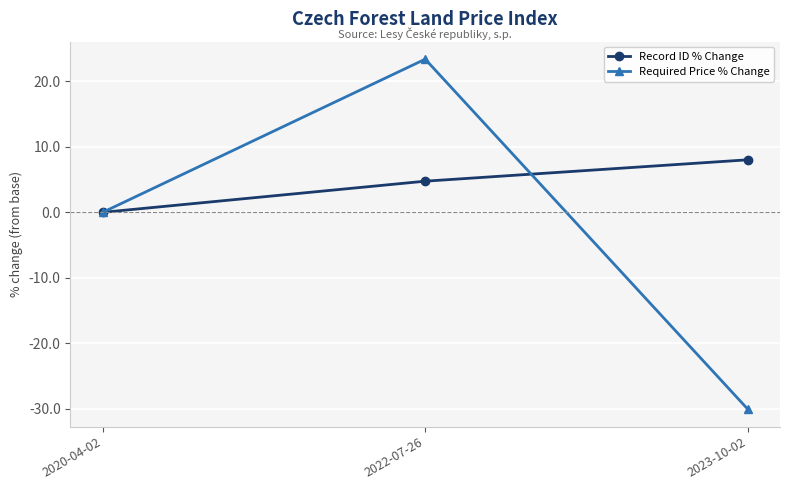

The Required Price % Change series shows -20.9 at 2023-10-02. True or false?

False